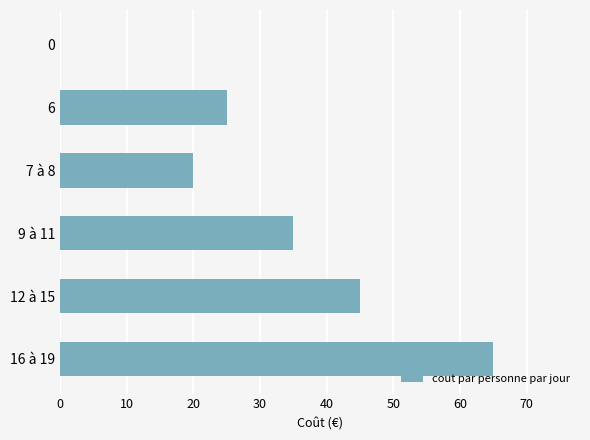

Where is the data nearest to the value 32?

9 à 11